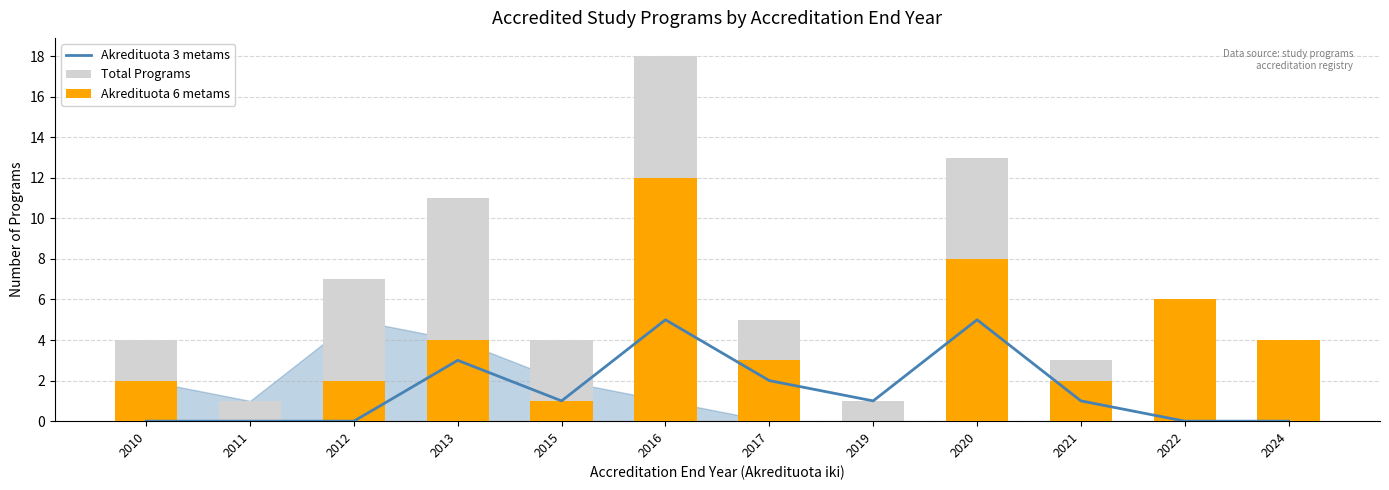

List the series in order of their peak value, lowest first.

Akredituota 3 metams, Akredituota 6 metams, Total Programs